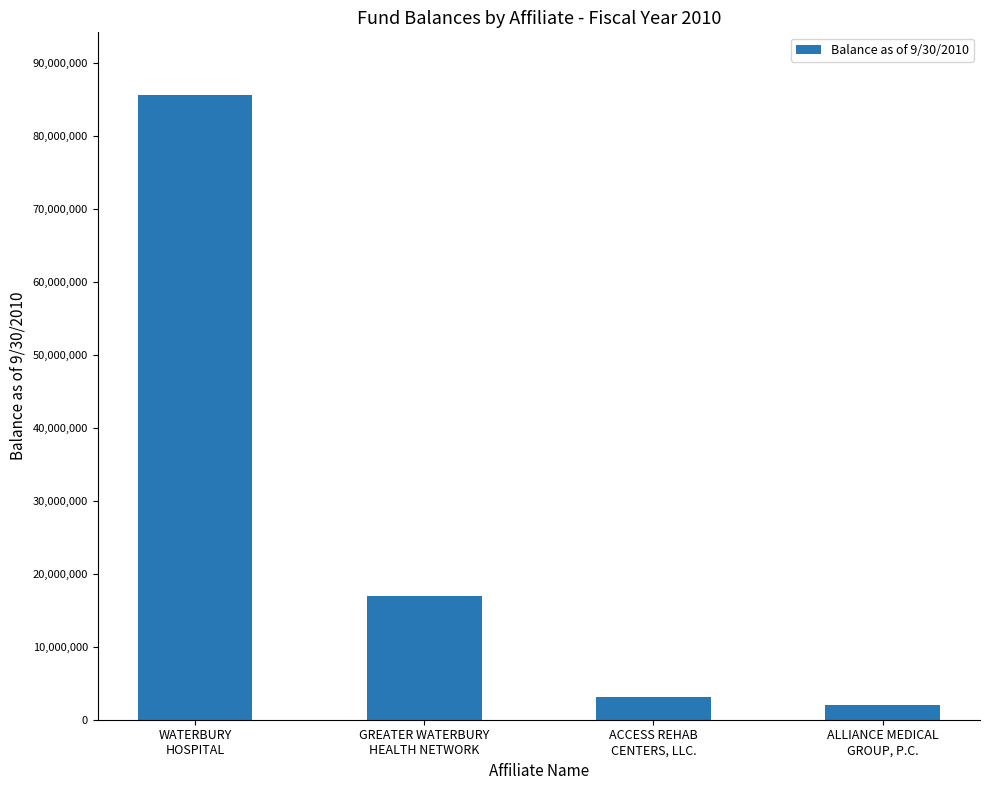

Does the chart contain stacked bars?

No